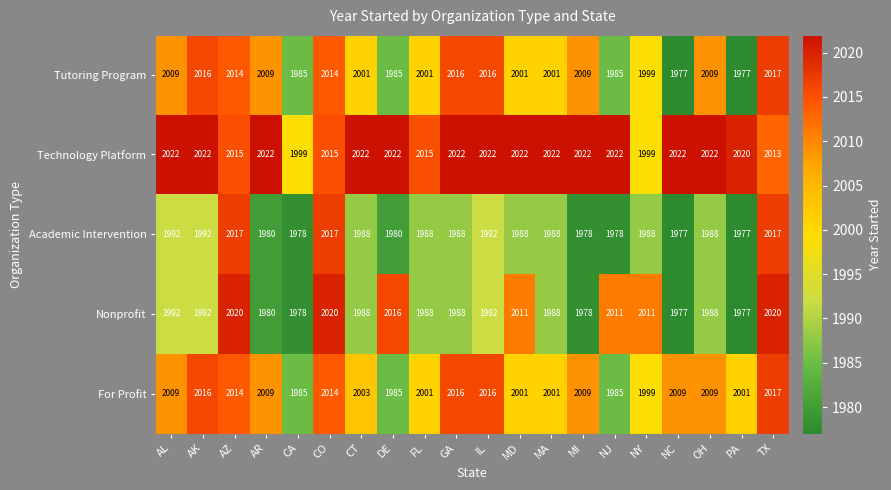

What is the difference between the maximum and minimum values in the Academic Intervention series?

40